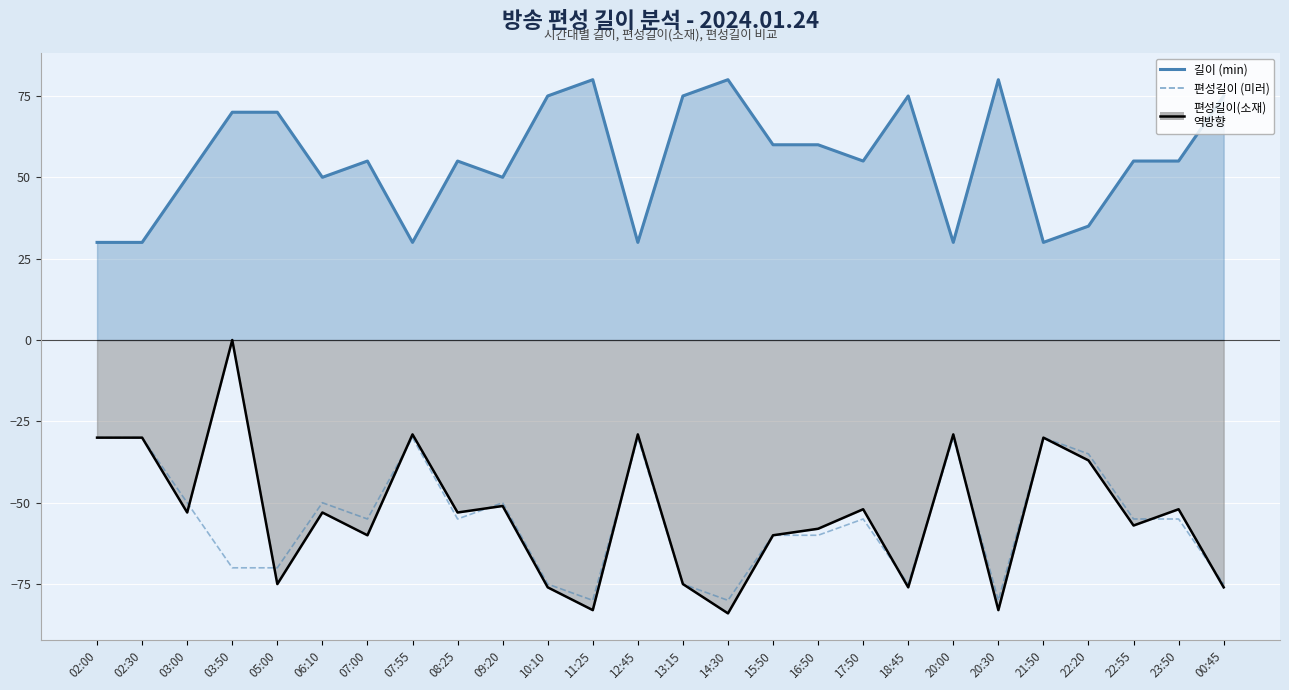

Reading left to right, transcribe all the data shown in this chart.

길이 (min): 02:00=30	02:30=30	03:00=50	03:50=70	05:00=70	06:10=50	07:00=55	07:55=30	08:25=55	09:20=50	10:10=75	11:25=80	12:45=30	13:15=75	14:30=80	15:50=60	16:50=60	17:50=55	18:45=75	20:00=30	20:30=80	21:50=30	22:20=35	22:55=55	23:50=55	00:45=75
편성길이 (미러): 02:00=-30	02:30=-30	03:00=-50	03:50=-70	05:00=-70	06:10=-50	07:00=-55	07:55=-30	08:25=-55	09:20=-50	10:10=-75	11:25=-80	12:45=-30	13:15=-75	14:30=-80	15:50=-60	16:50=-60	17:50=-55	18:45=-75	20:00=-30	20:30=-80	21:50=-30	22:20=-35	22:55=-55	23:50=-55	00:45=-75
편성길이(소재) 역방향: 02:00=-30	02:30=-30	03:00=-53	03:50=0	05:00=-75	06:10=-53	07:00=-60	07:55=-29	08:25=-53	09:20=-51	10:10=-76	11:25=-83	12:45=-29	13:15=-75	14:30=-84	15:50=-60	16:50=-58	17:50=-52	18:45=-76	20:00=-29	20:30=-83	21:50=-30	22:20=-37	22:55=-57	23:50=-52	00:45=-76